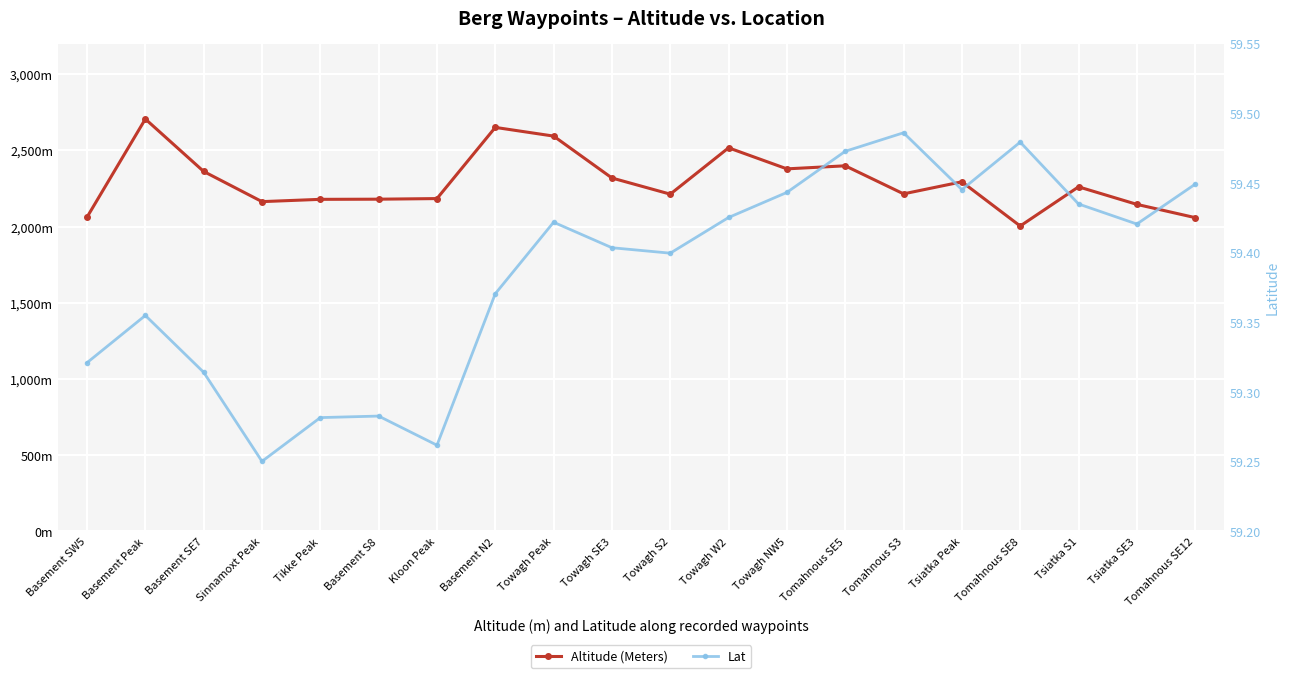

What is the label of the 19th point from the right?

Basement Peak